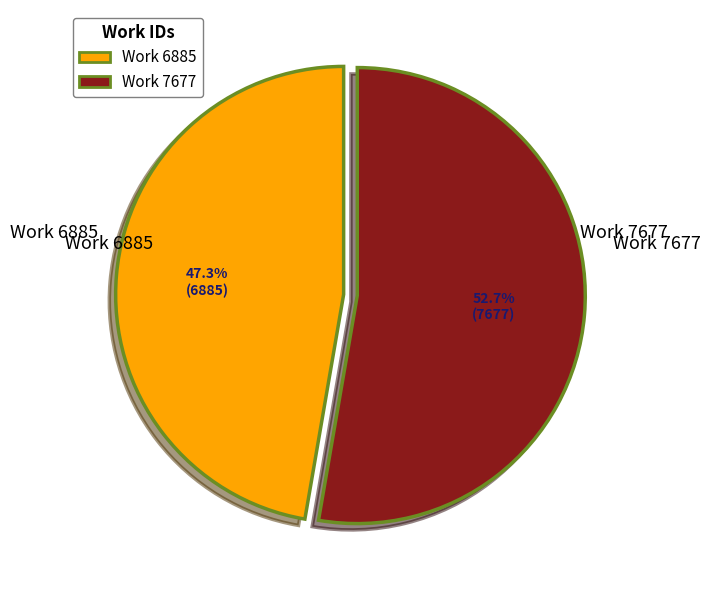

What is the smallest slice in the pie chart?

Work 6885